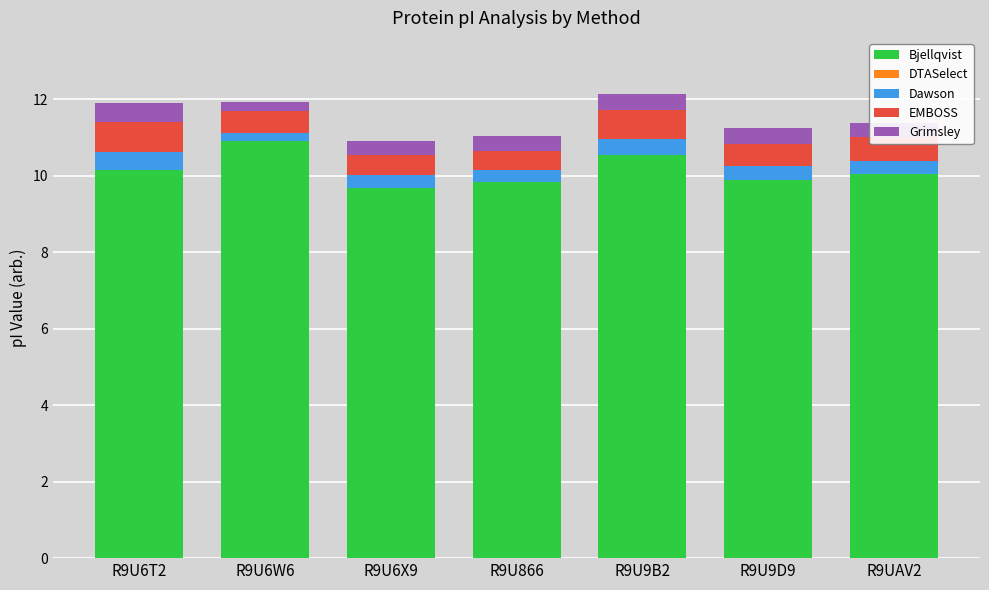

Which category has the highest value in the Bjellqvist series?

R9U6W6